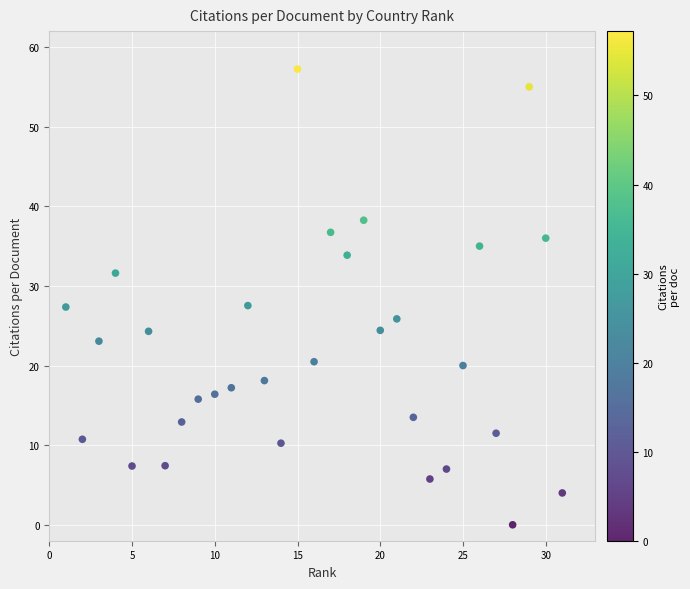

What is the range of X values (max minus min)?

30.0